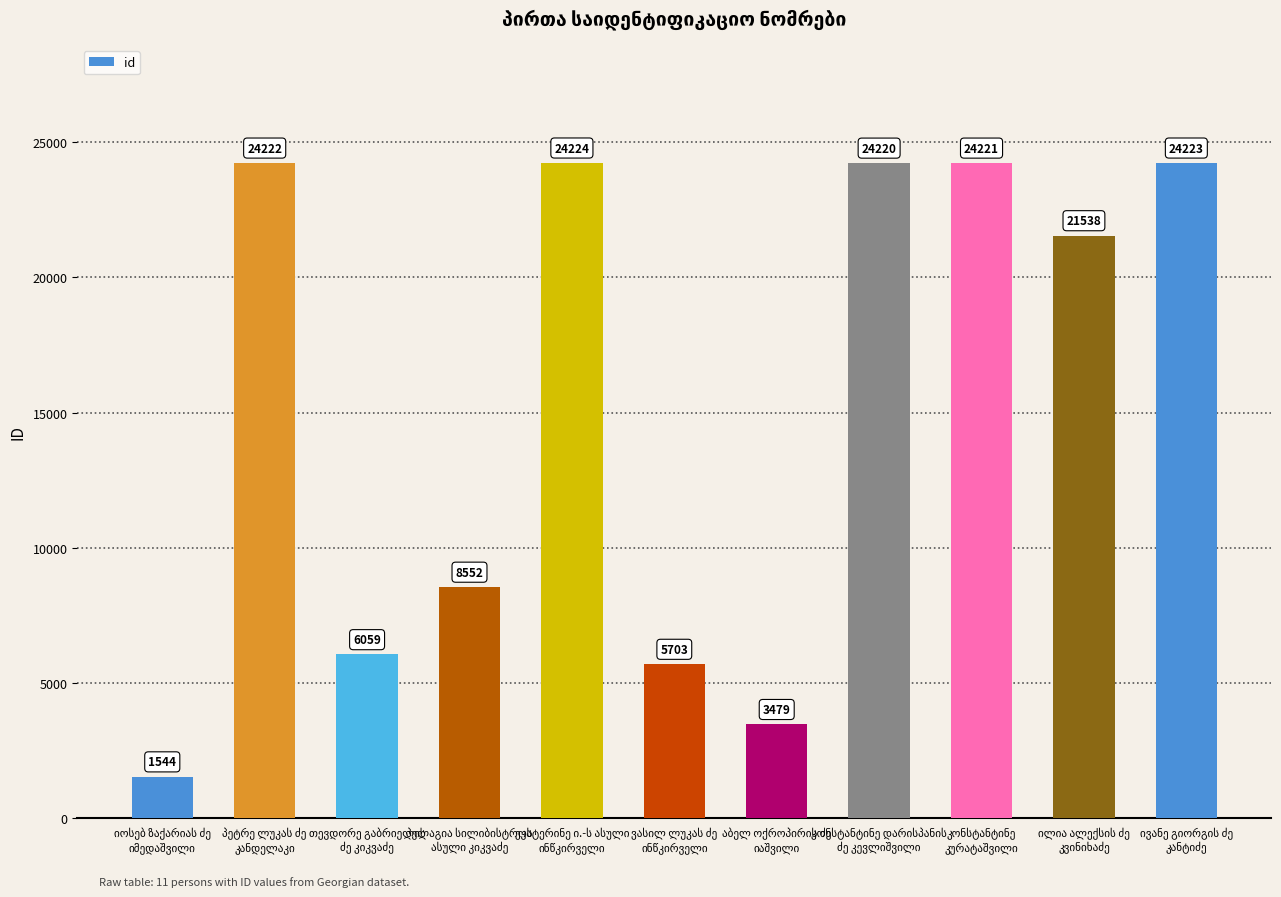

Are the bars horizontal?

No